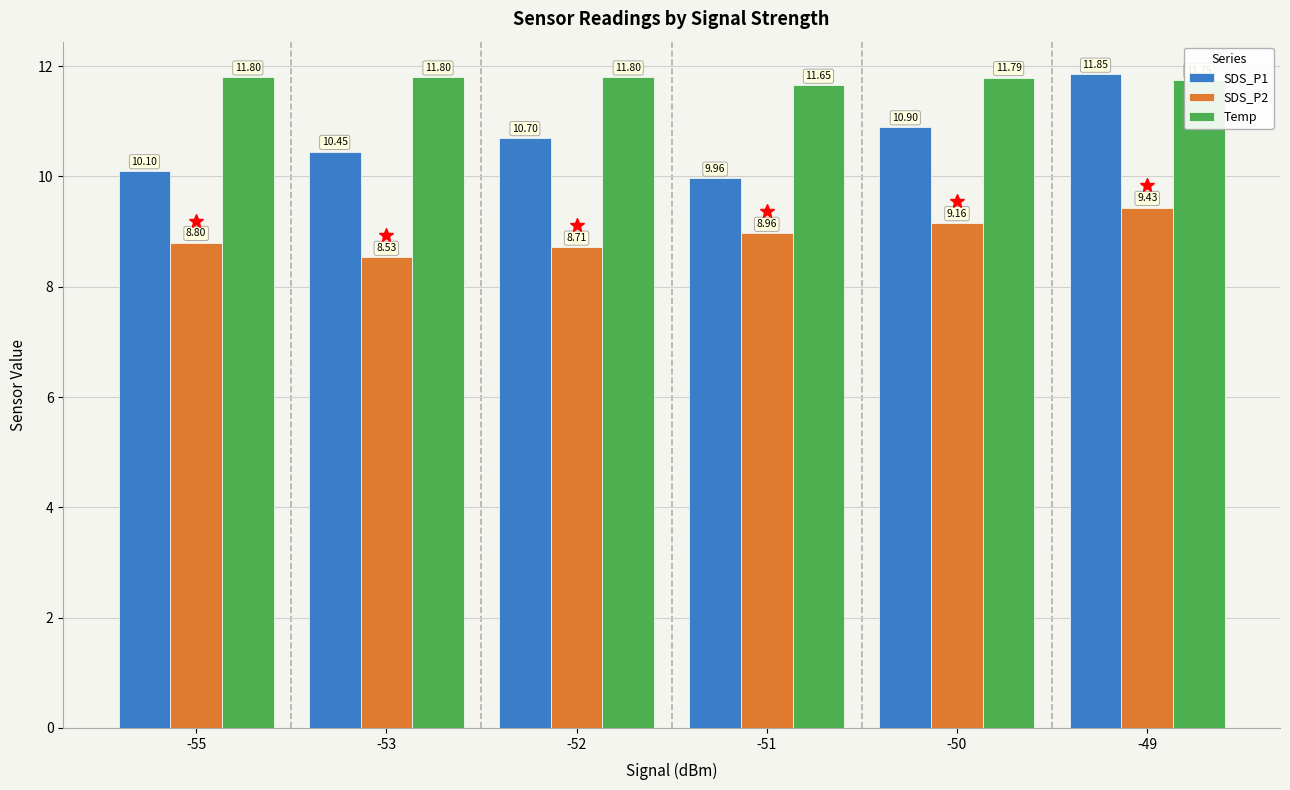

What is the difference between the maximum and minimum values in the SDS_P1 series?

1.9